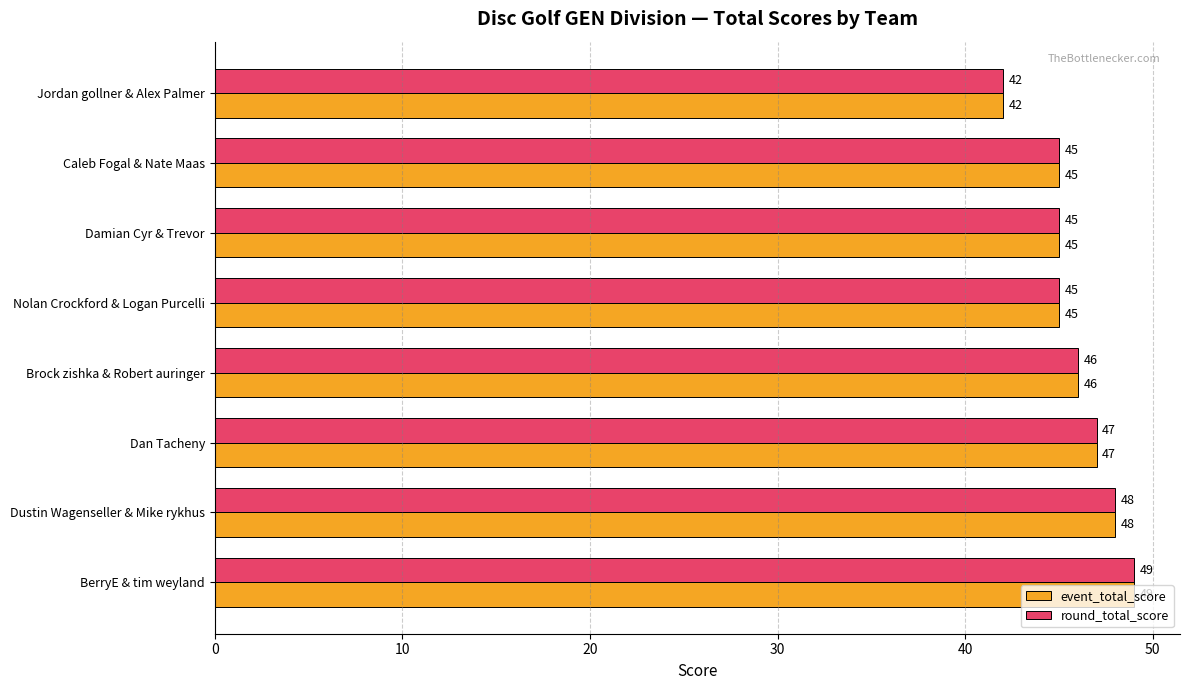

Count the round_total_score values in the range 45 to 48.

6